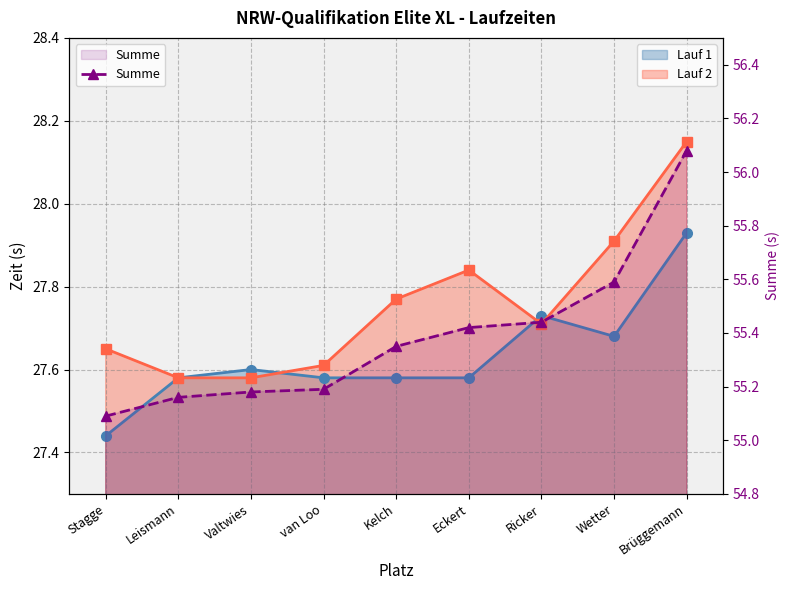

Reading left to right, list all the values displayed in this chart.

Lauf 1: 27.4	27.6	27.6	27.6	27.6	27.6	27.7	27.7	27.9
Lauf 2: 27.6	27.6	27.6	27.6	27.8	27.8	27.7	27.9	28.1
Summe: 55.1	55.2	55.2	55.2	55.4	55.4	55.4	55.6	56.1